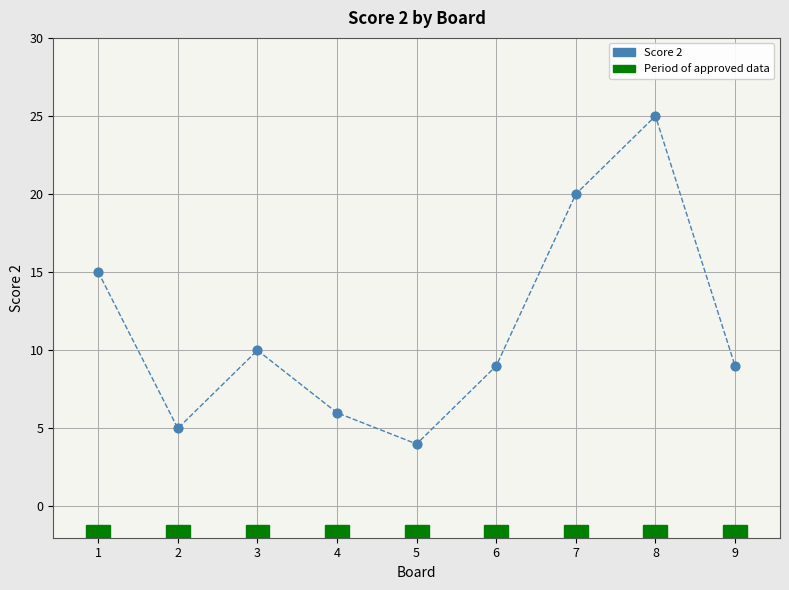

What Y value in the scatter plot is closest to 14?

15